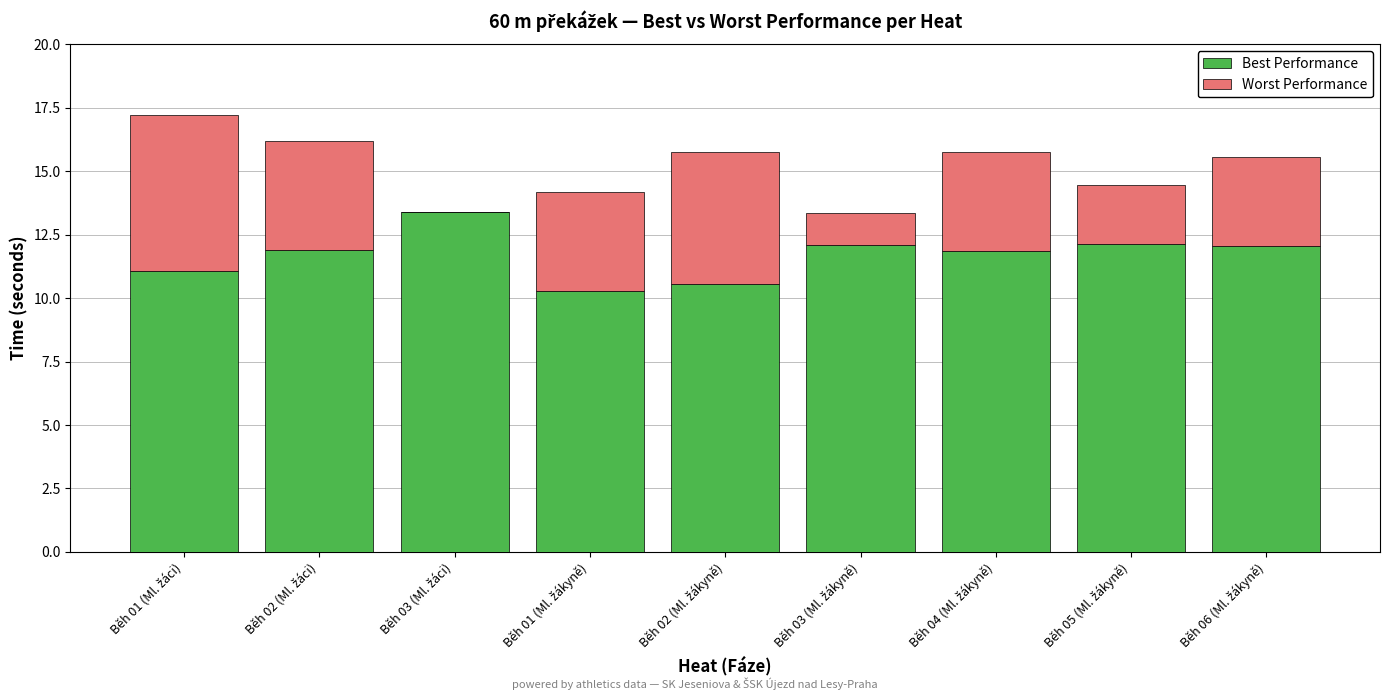

What is the highest value of the Best Performance series?

13.4